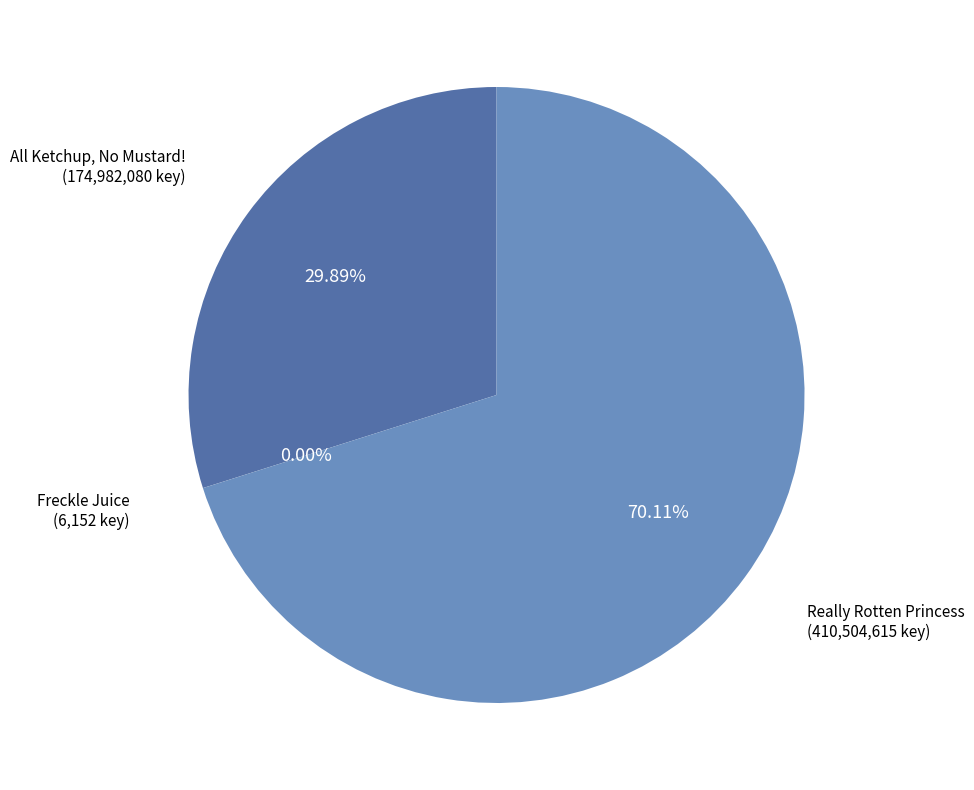

Approximately how many times larger is the value at All Ketchup, No Mustard! compared to Really Rotten Princess?

0.4